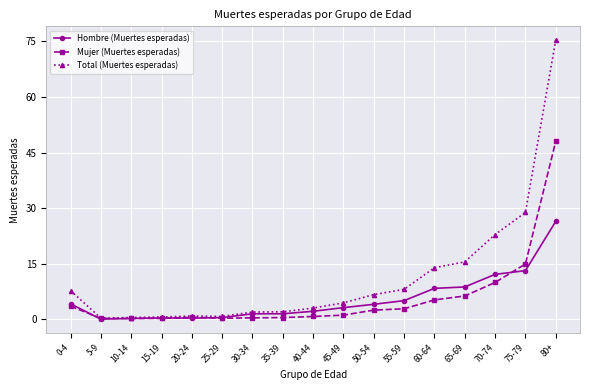

Is it true that Hombre (Muertes esperadas) equals 0.2 at 10-14?

True